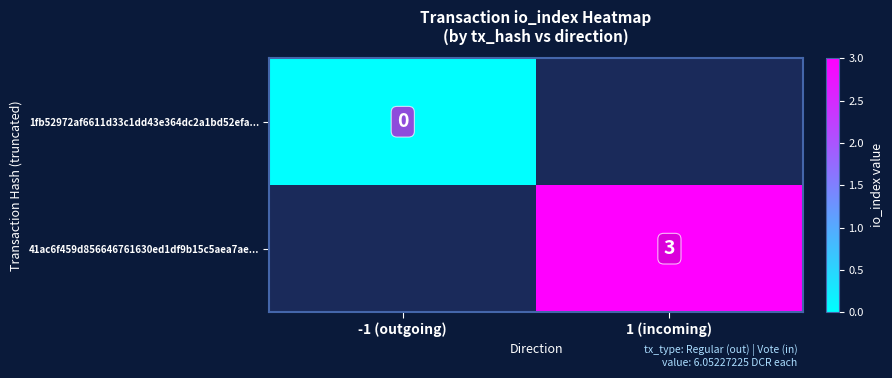

Count the number of categories in the chart.

2